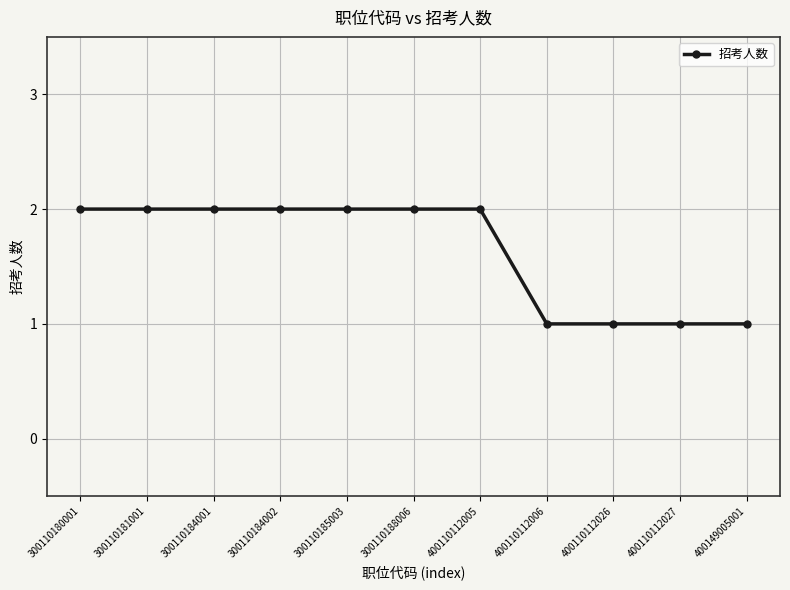

Which has a higher value, 400110112005 or 400110112027?

400110112005